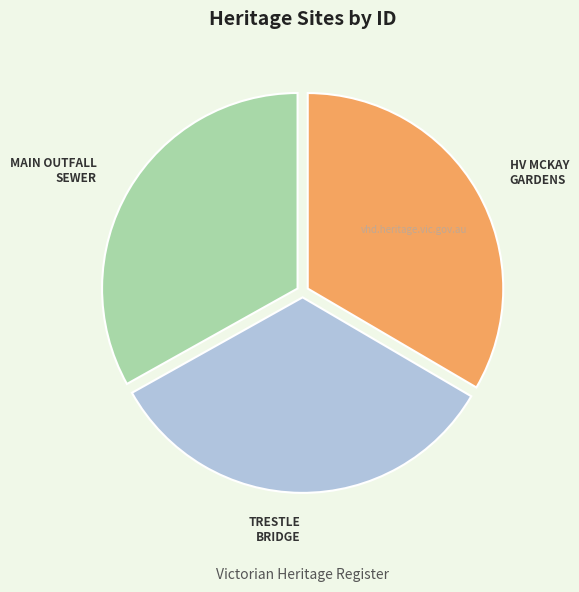

How many slices are in this pie chart?

3